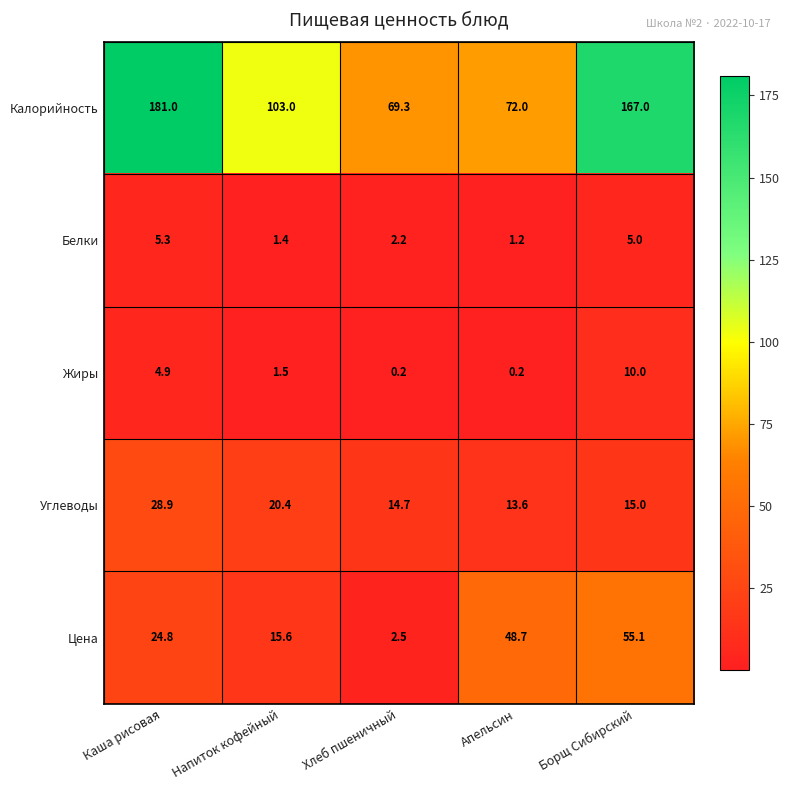

Between Хлеб пшеничный and Борщ Сибирский, which series saw the biggest shift?

Калорийность